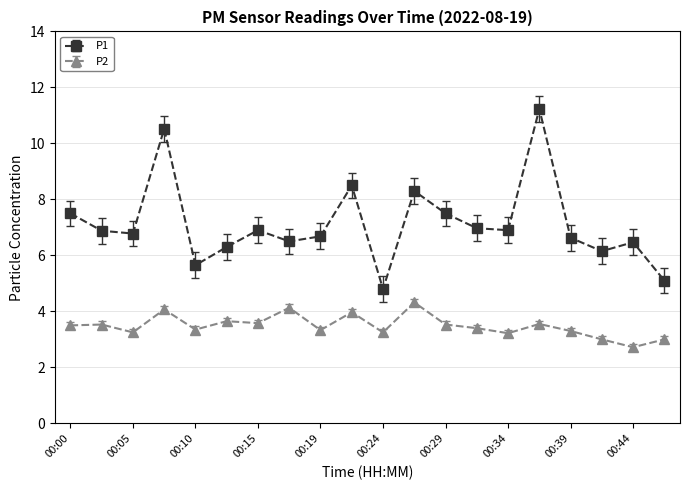

Does the chart have visible grid lines?

Yes